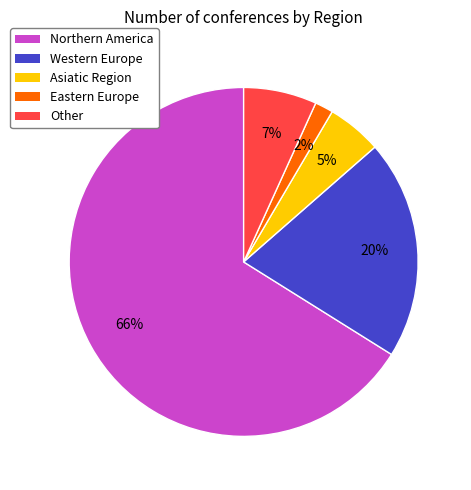

The Western Europe slice represents 20% of the pie. True or false?

True